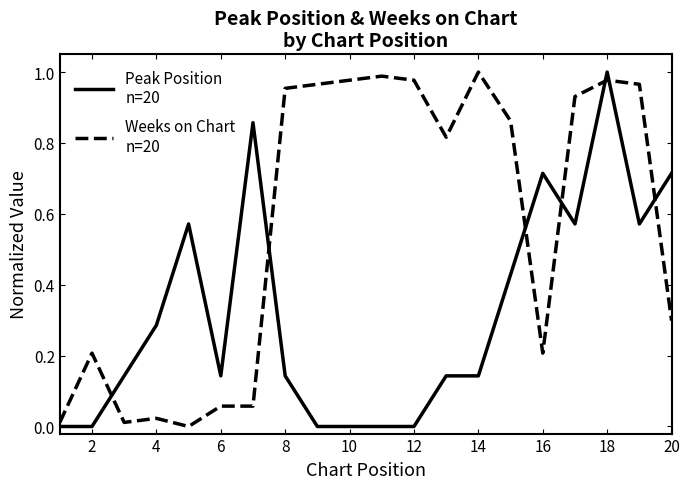

What is the spread (max minus min) of values at 16?

0.5